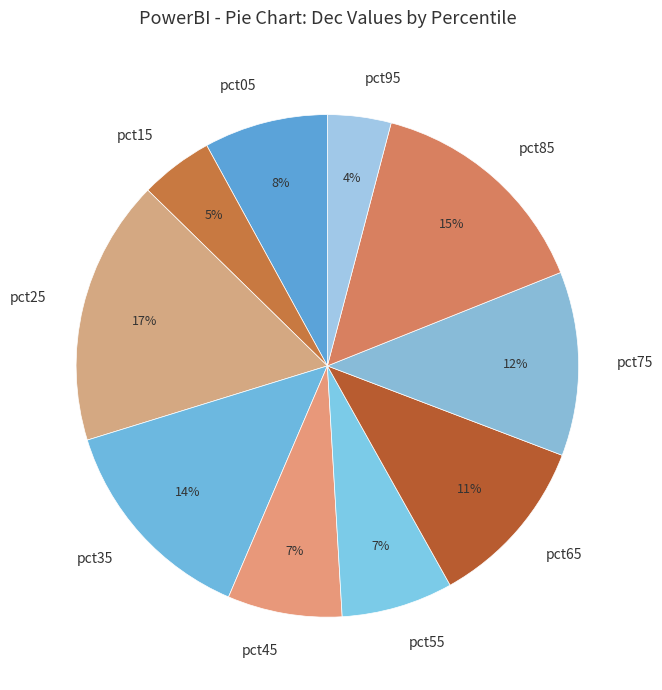

How many slices are in this pie chart?

10